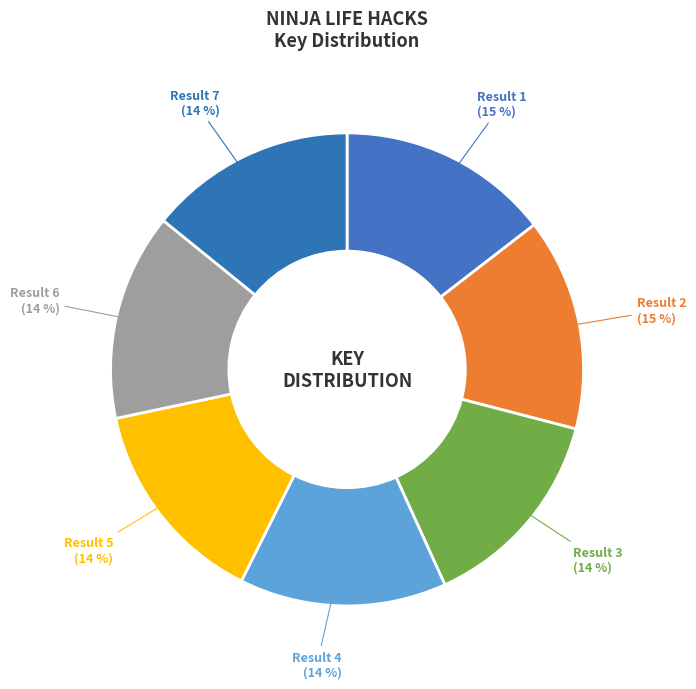

What is the largest slice in the pie chart?

1